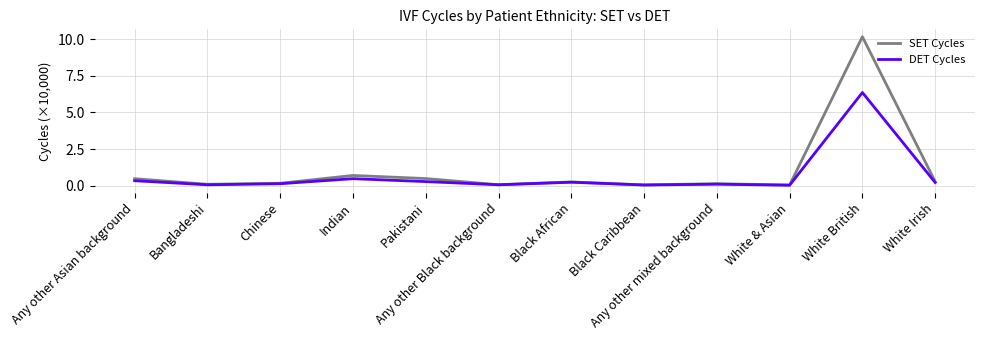

Which series changed the most between White British and White Irish?

SET Cycles